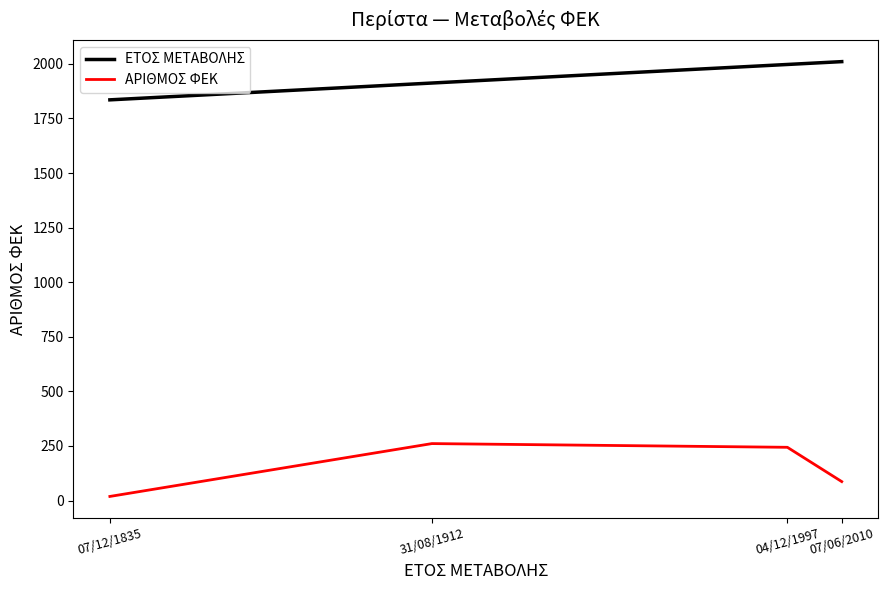

True or false: ΑΡΙΘΜΟΣ ΦΕΚ and ΕΤΟΣ ΜΕΤΑΒΟΛΗΣ intersect in this chart.

False